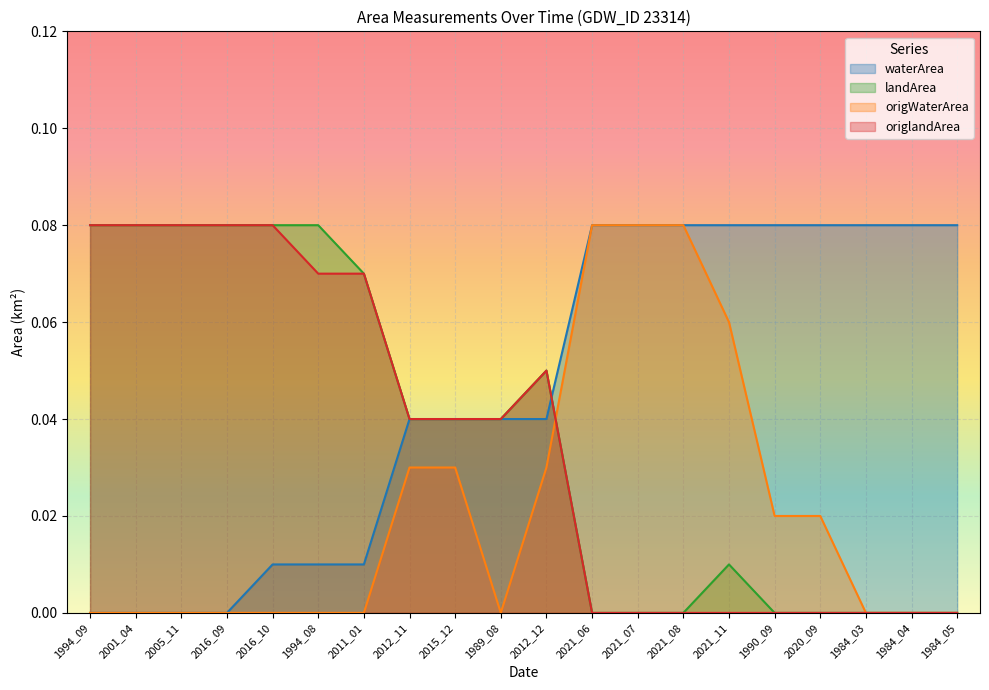

The value of origlandArea at 2012_11 is 0.0. True or false?

True